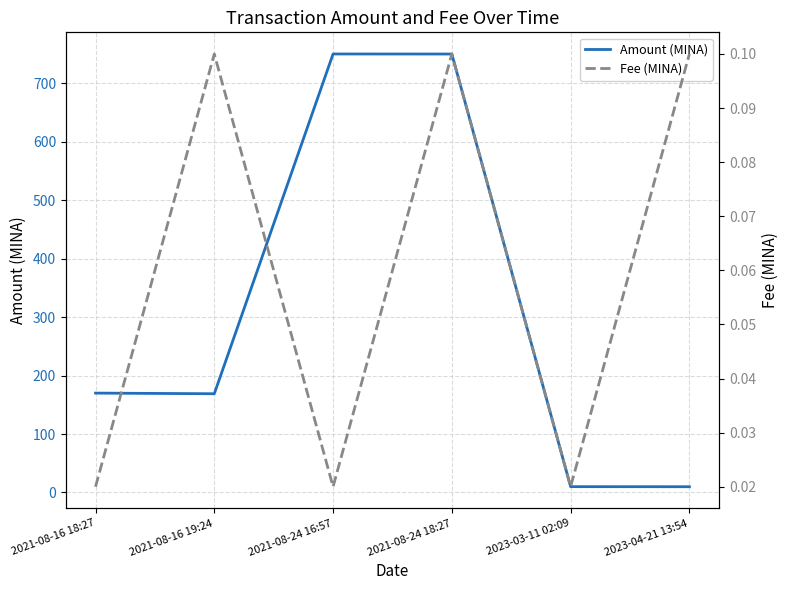

What is the label of the 4th point from the right?

2021-08-24 16:57